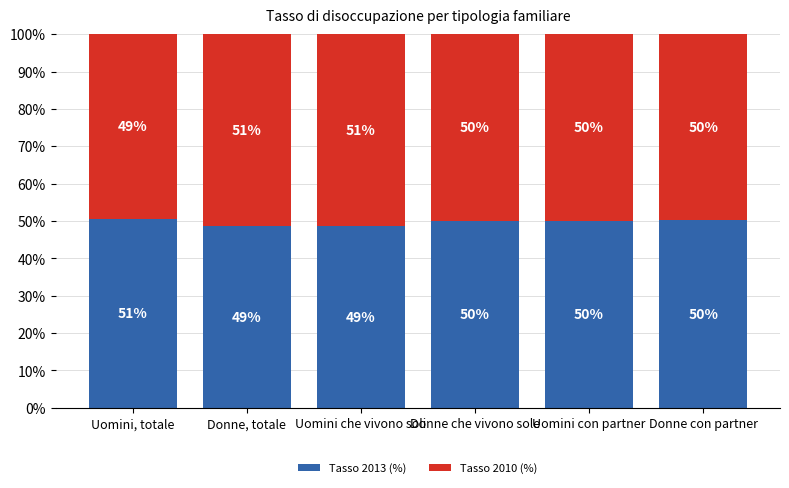

Is it true that Tasso 2013 (%) equals 48.6 at Donne, totale?

True